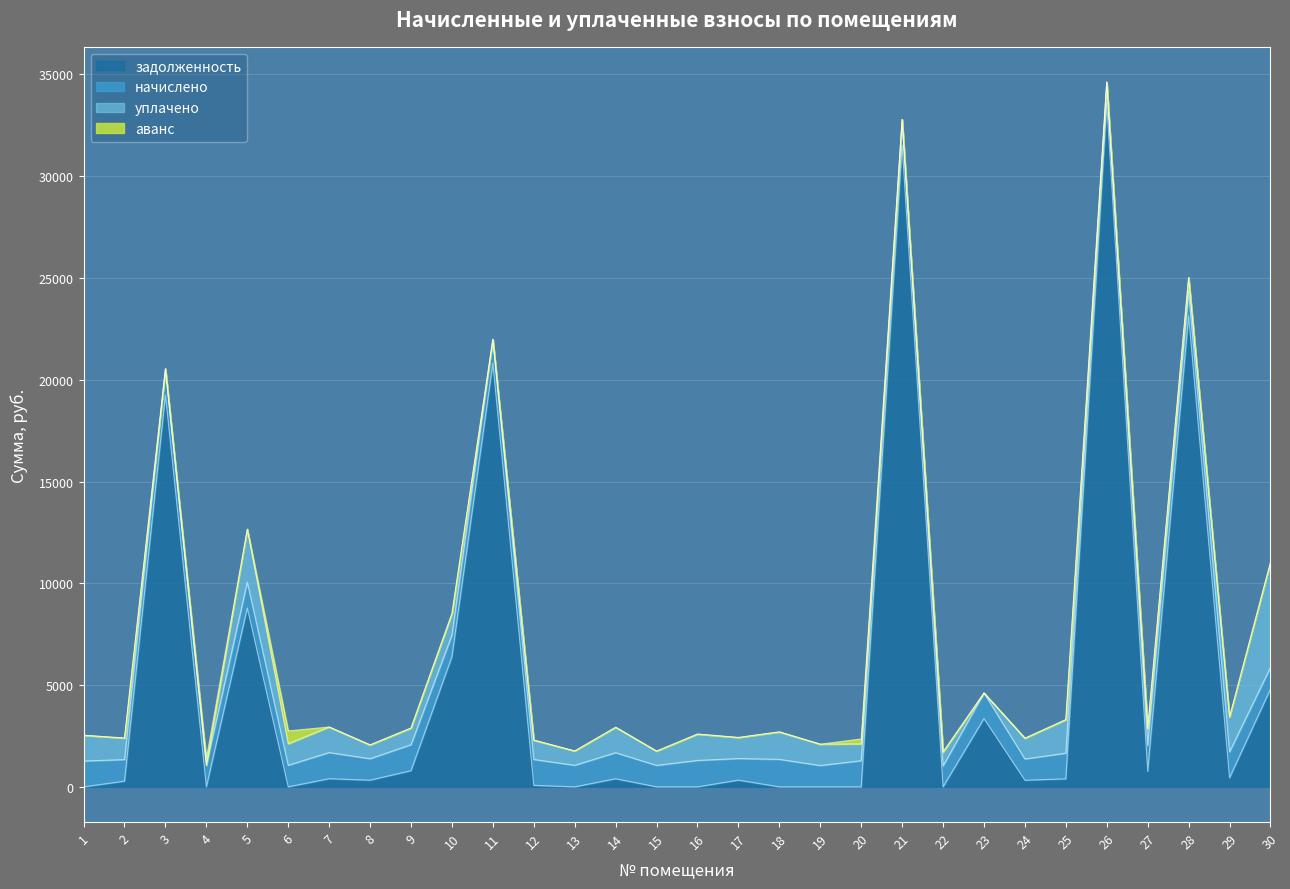

True or false: начислено and задолженность cross at least once.

True